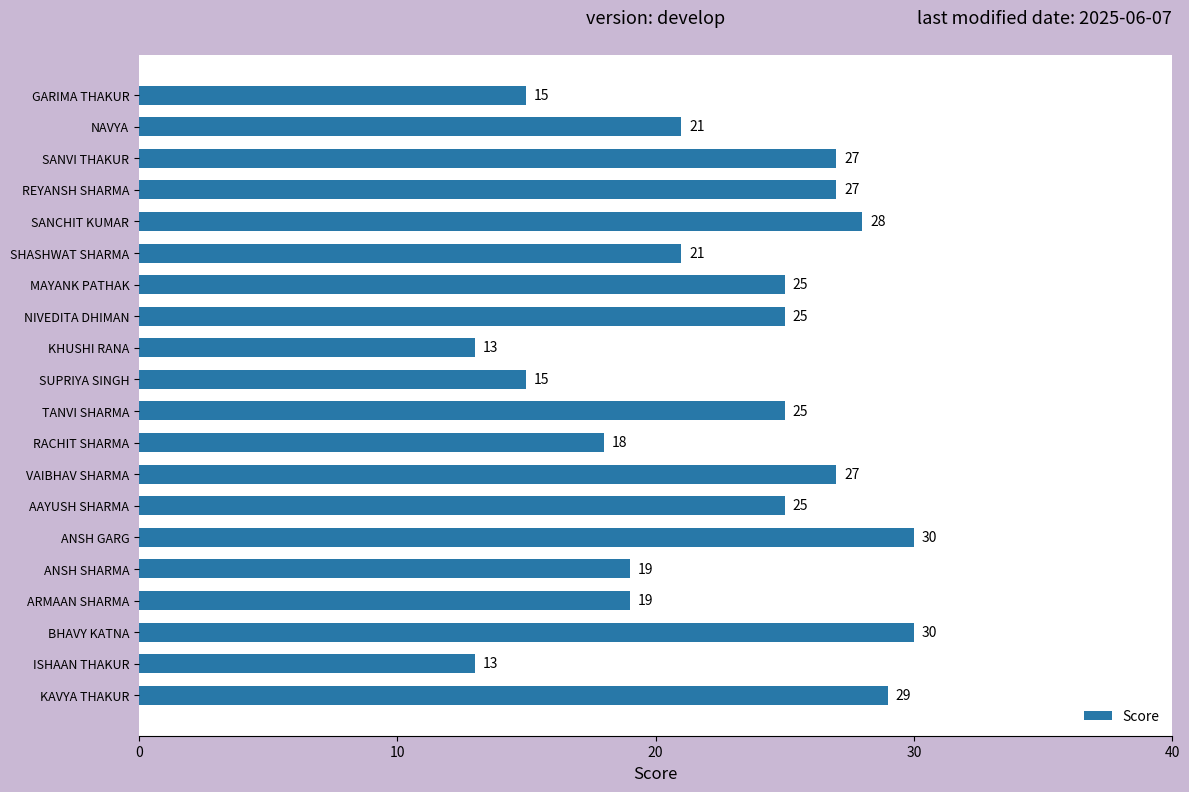

What is the minimum value shown in the chart?

13